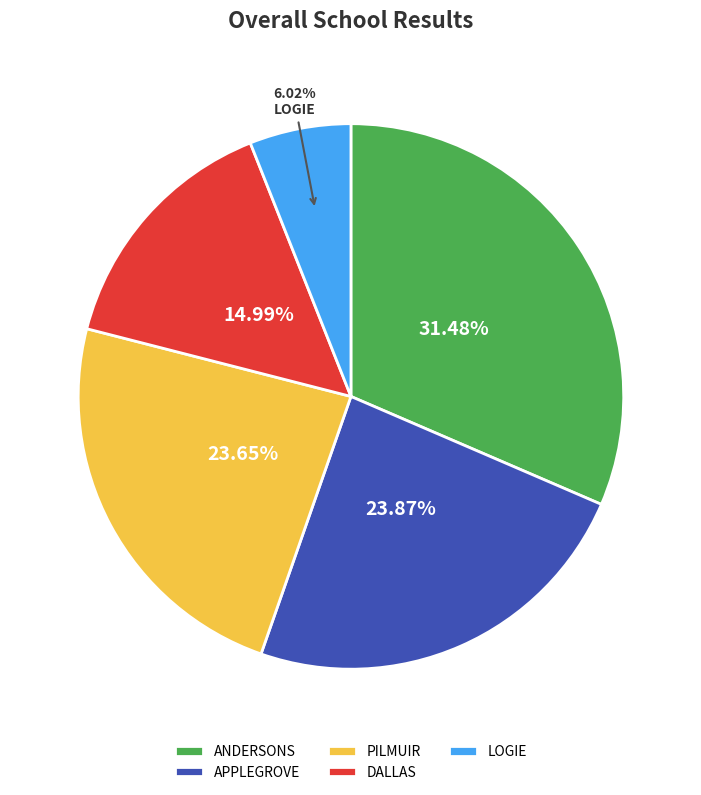

Between DALLAS and PILMUIR, which is larger?

PILMUIR